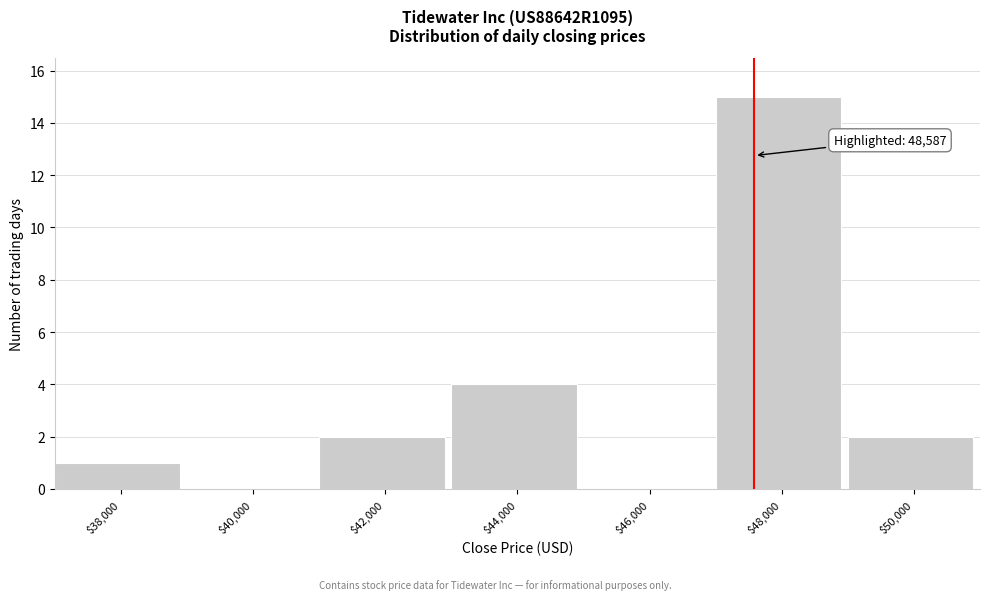

At which label is the value closest to 7?

$44,000